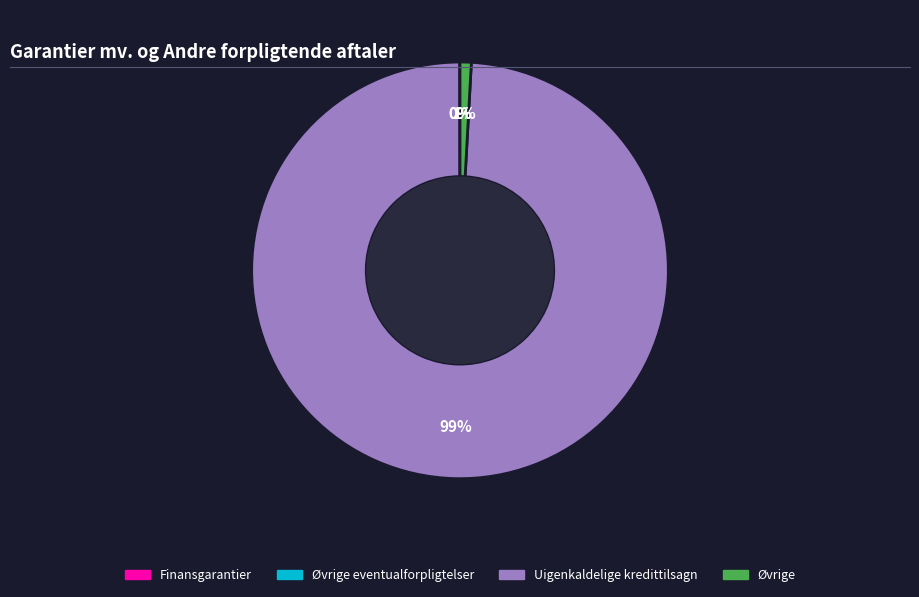

To the nearest percent, what is the difference between the largest and smallest slice percentages?

99%